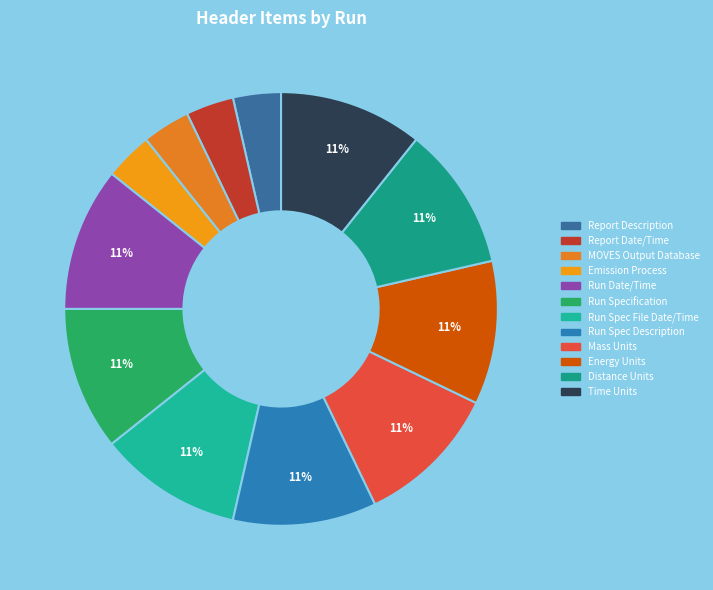

To the nearest percent, what is the difference between the largest and smallest slice percentages?

7%